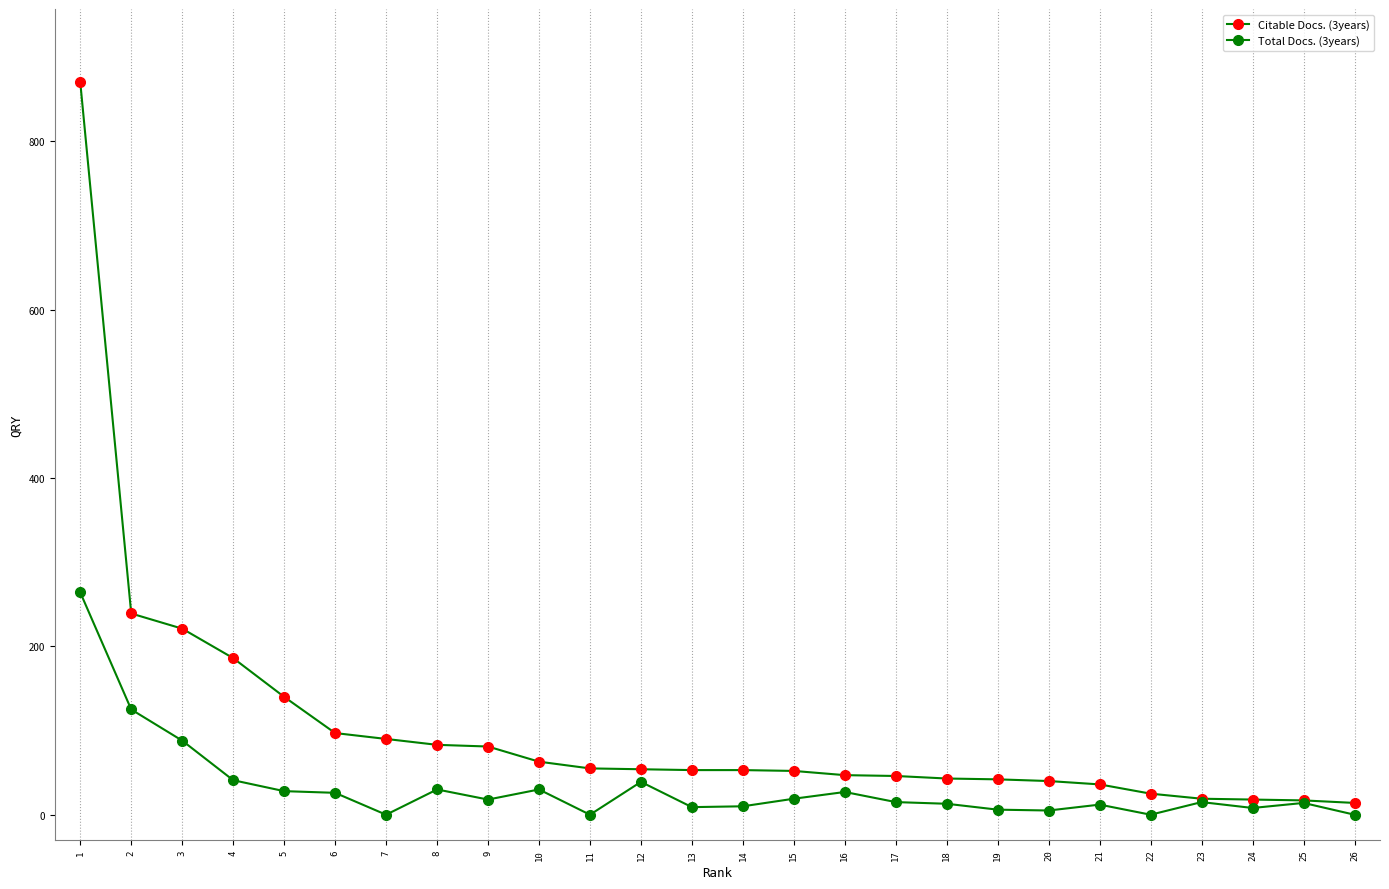

Which series has the largest total across all categories?

Citable Docs. (3years)